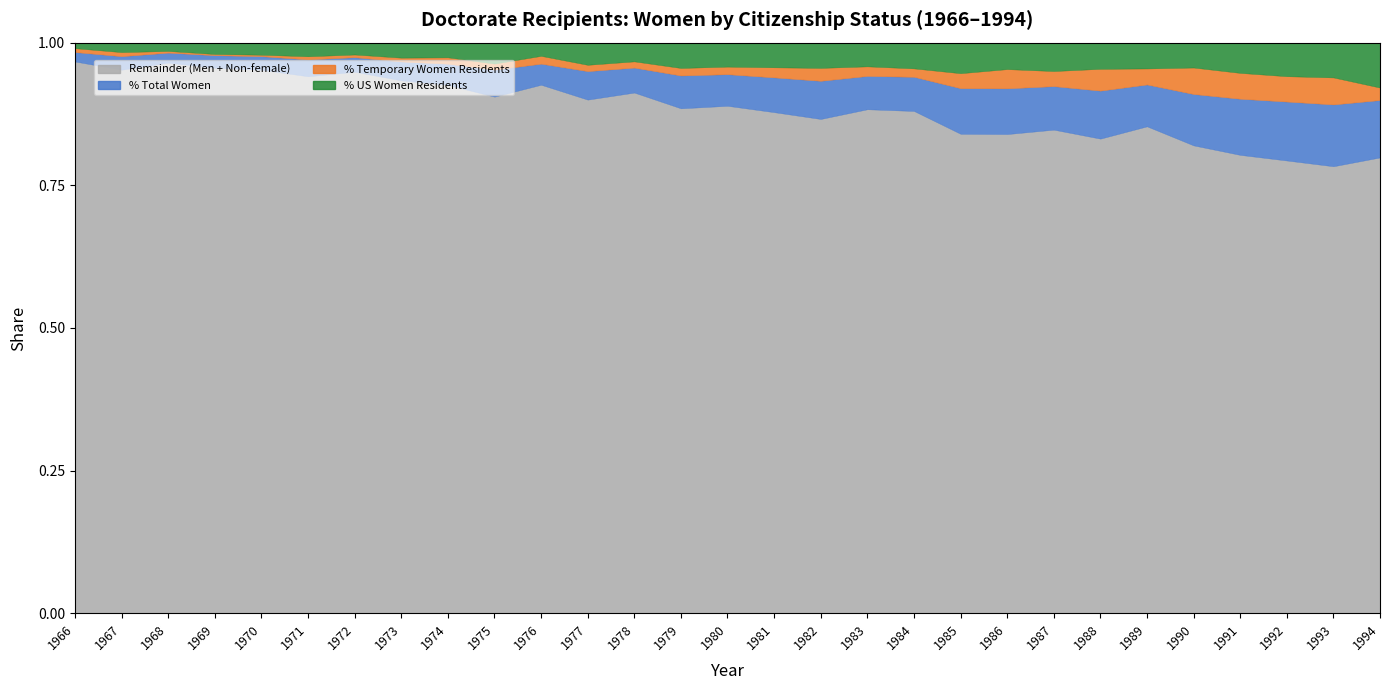

True or false: Remainder and % Temporary Women Residents intersect in this chart.

False